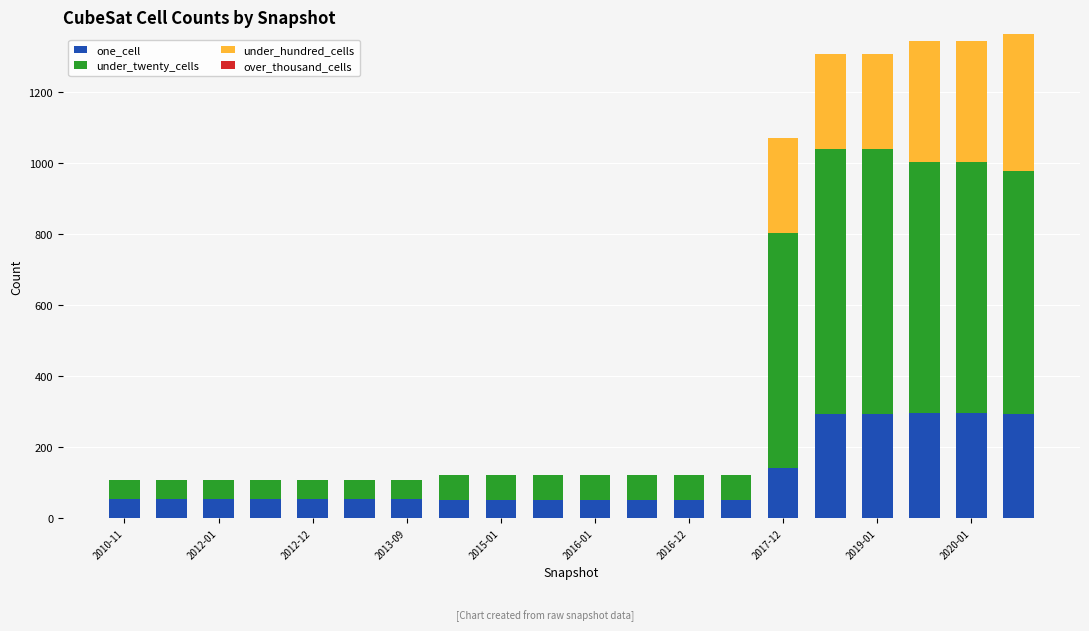

What is the highest value of the one_cell series?

295